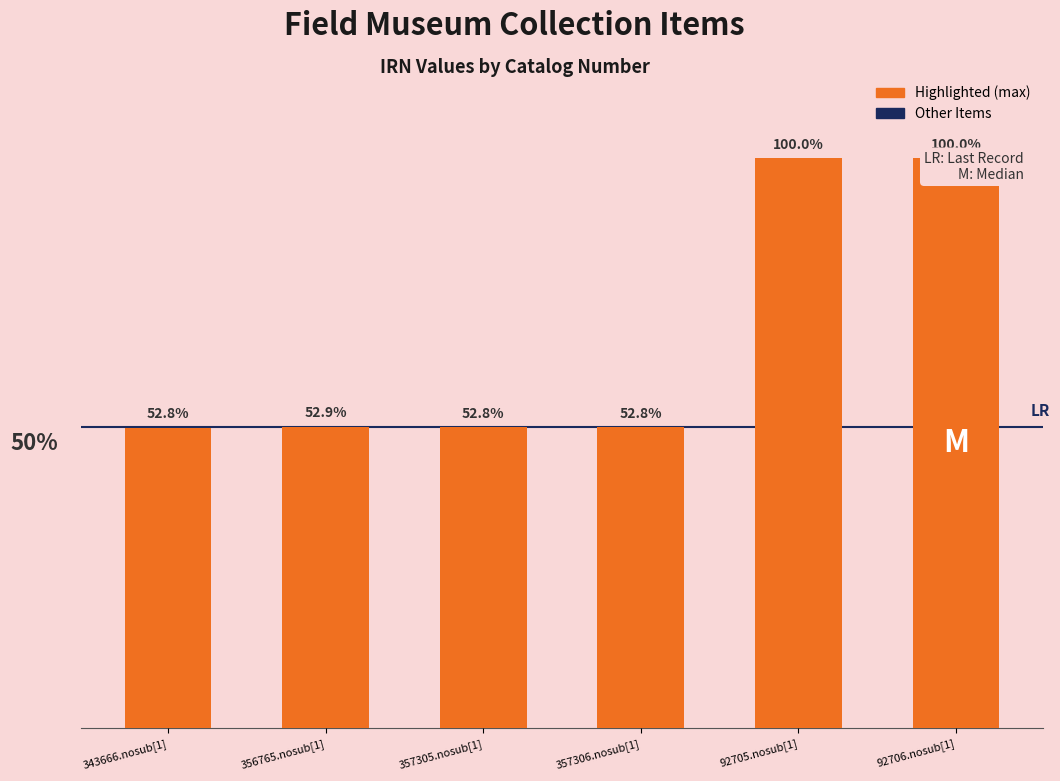

At which category does the chart reach its minimum across all series?

343666.nosub[1]